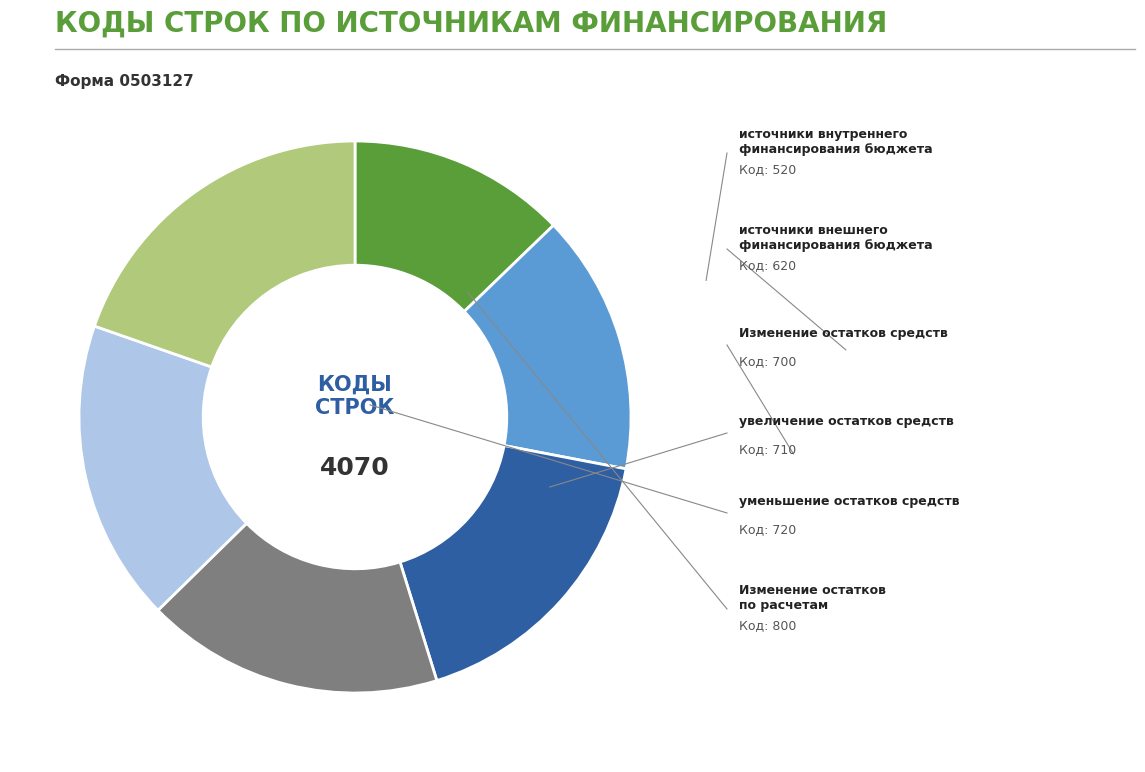

Is there any slice that represents more than half of the pie?

No